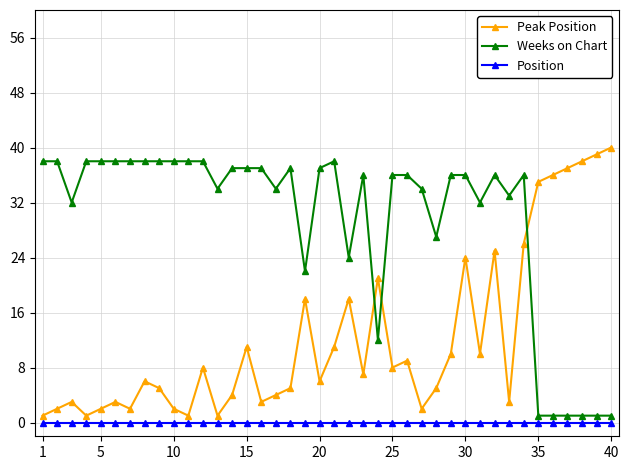

True or false: Peak Position has more than 2 points higher than both neighbors.

True